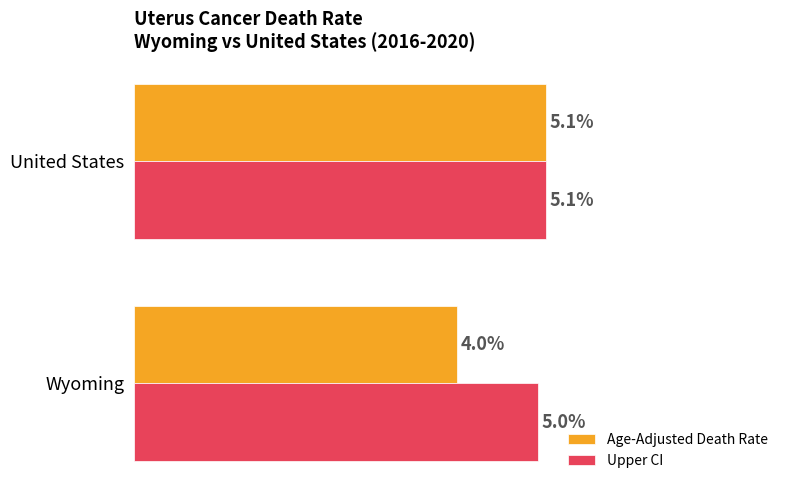

List the series in order of their overall mean, lowest first.

Age-Adjusted Death Rate, Upper CI